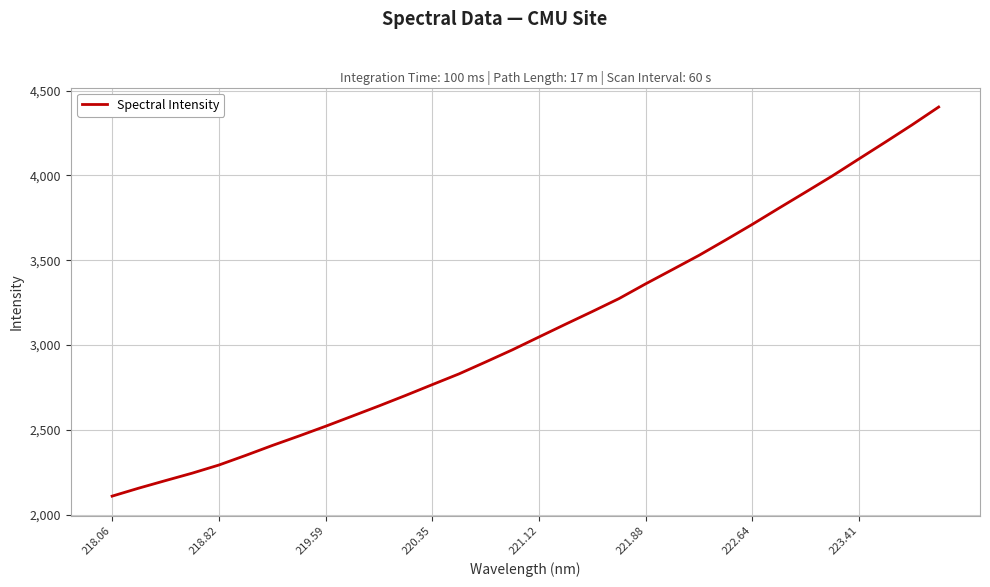

What is the difference between the maximum and minimum values?

2294.1